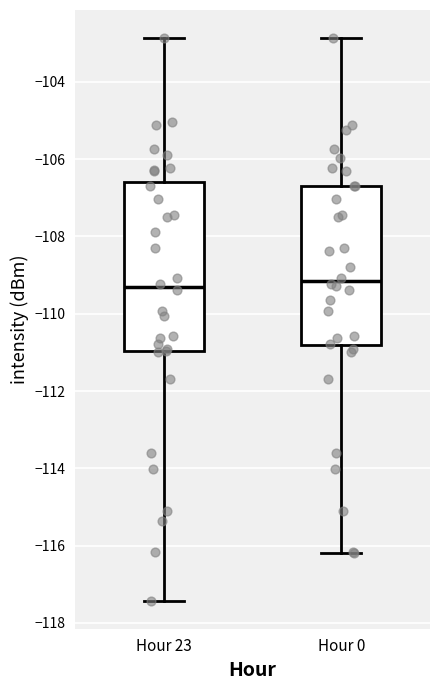

Reading left to right, transcribe this box plot: for each box, give where its median line is, the range the box spans, and where its two whiskers end, as read against the y-axis. The values are not printed on the chart, so give them approximately, as read against the axis.

Hour 23: median -109.4, box -111.0 to -106.6, whiskers -117.4 to -102.8
Hour 0: median -109.2, box -110.8 to -106.6, whiskers -116.2 to -102.8